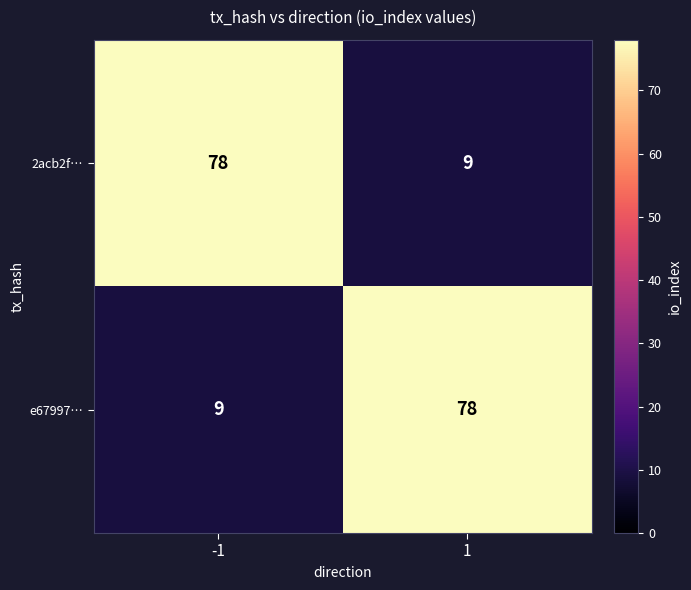

Count the number of categories in the chart.

2